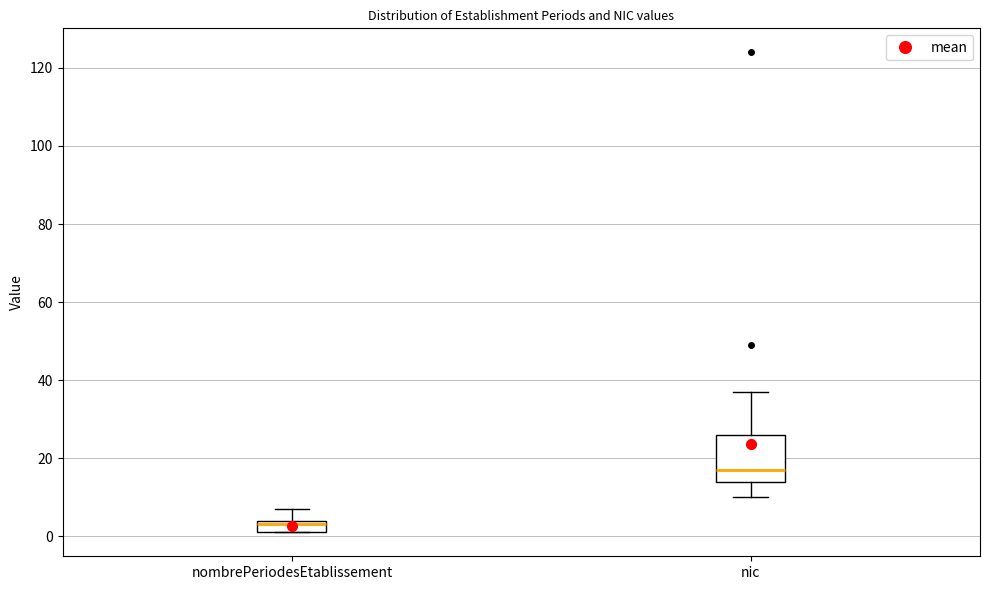

Which box has the lowest median line?

nombrePeriodesEtablissement